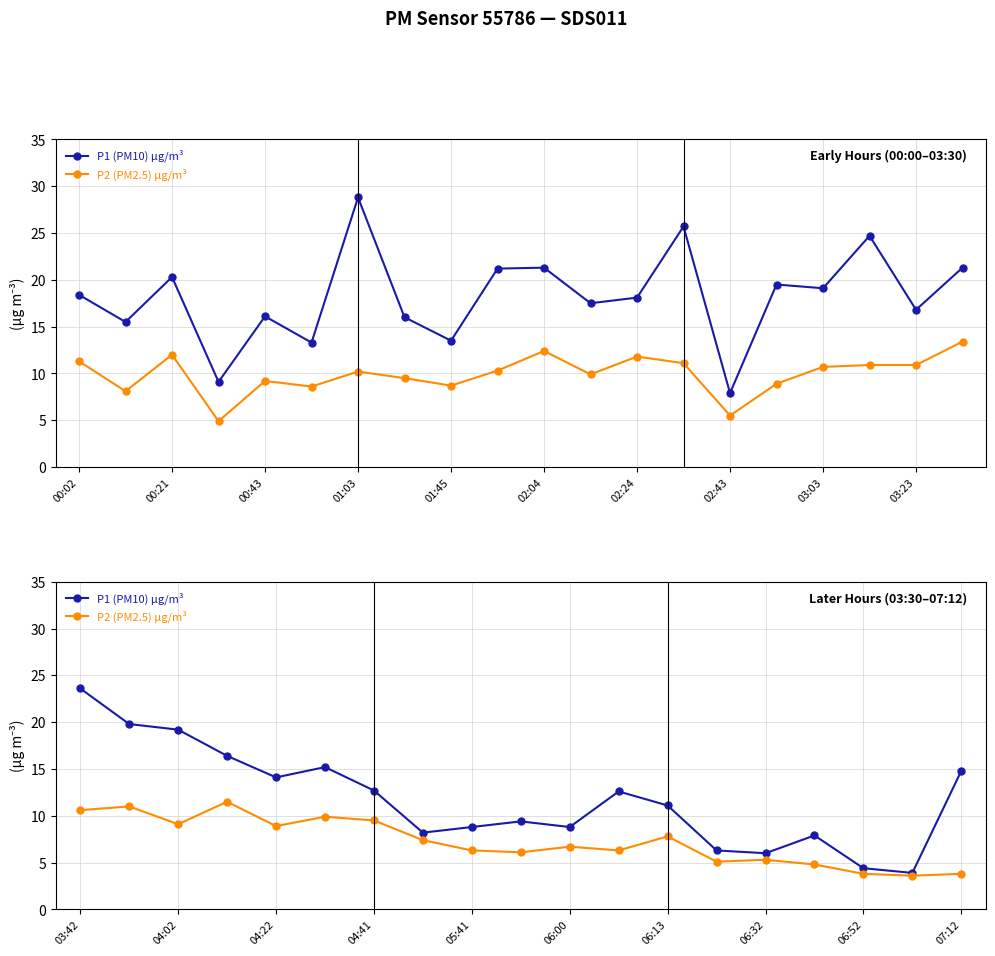

Between 04:02 and 06:52, which series saw the biggest shift?

P1 (PM10) µg/m³